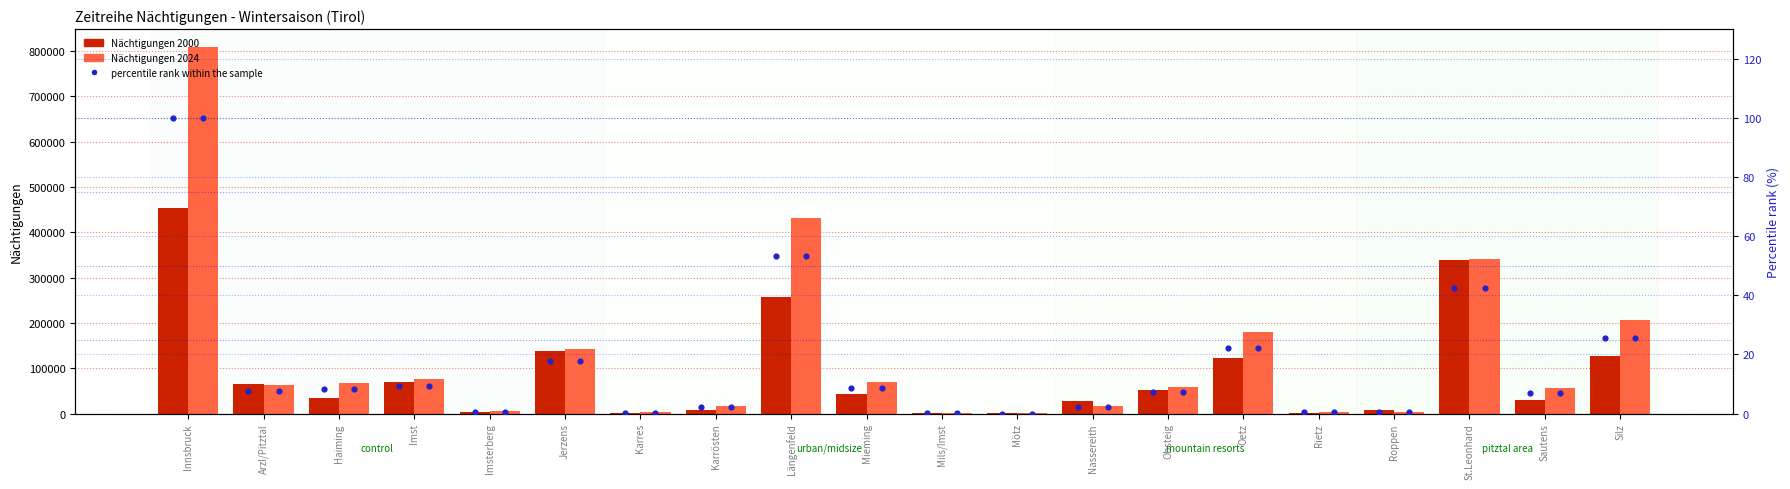

Which series has the largest total across all categories?

Nächtigungen 2024